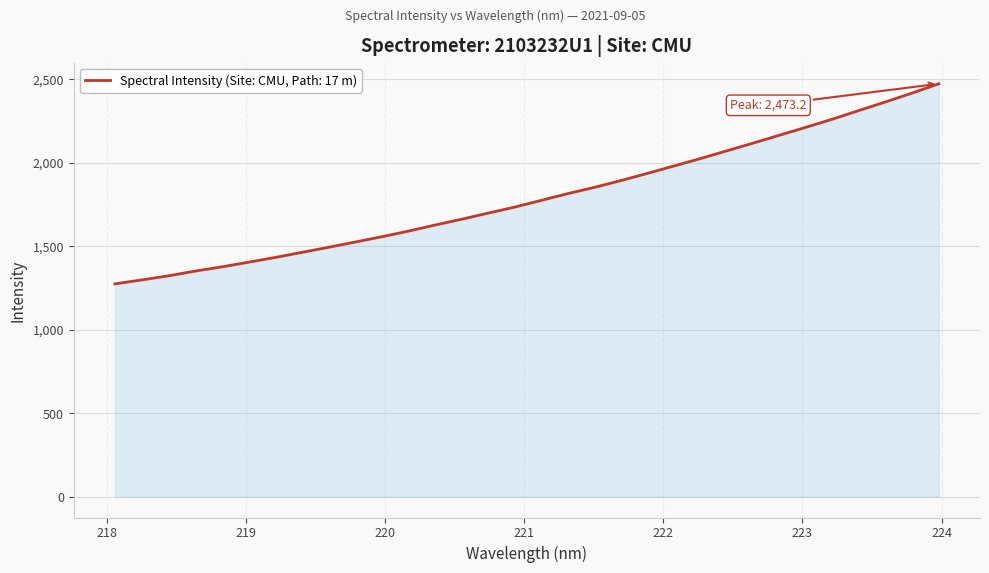

What is the difference between the maximum and minimum values?

1198.1